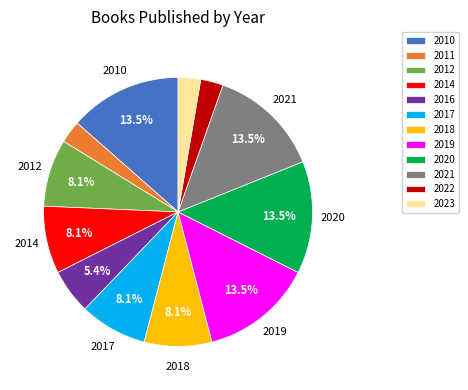

Count the number of slices in the pie.

12